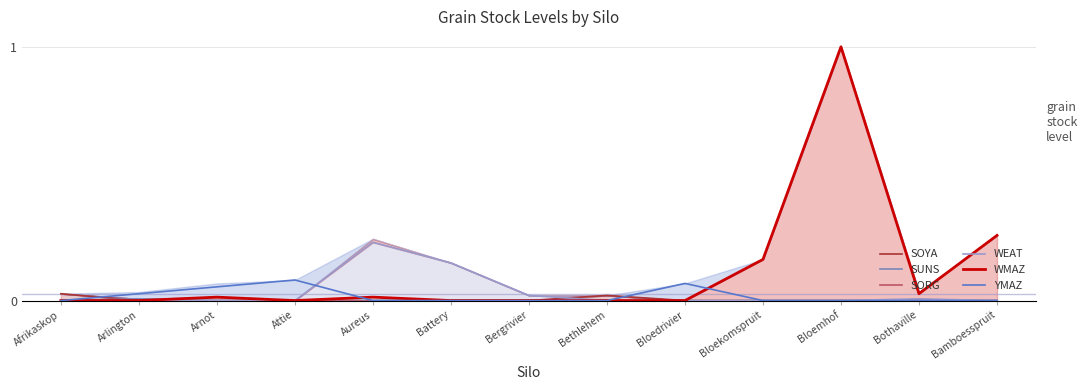

Which series has the largest range (max minus min)?

WMAZ